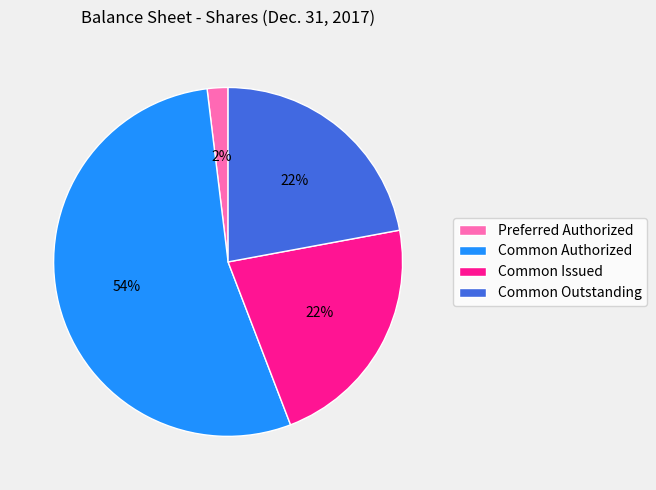

What is the ratio of the value at Preferred Authorized to the value at Common Outstanding?

0.1